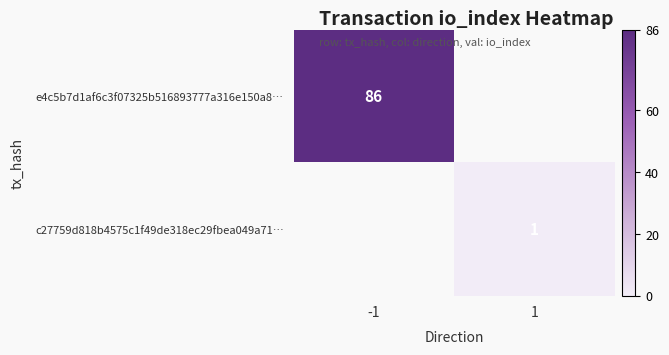

The value of e4c5b7d1af6c3f07325b516893777a316e150a8… at -1 is 86. True or false?

True